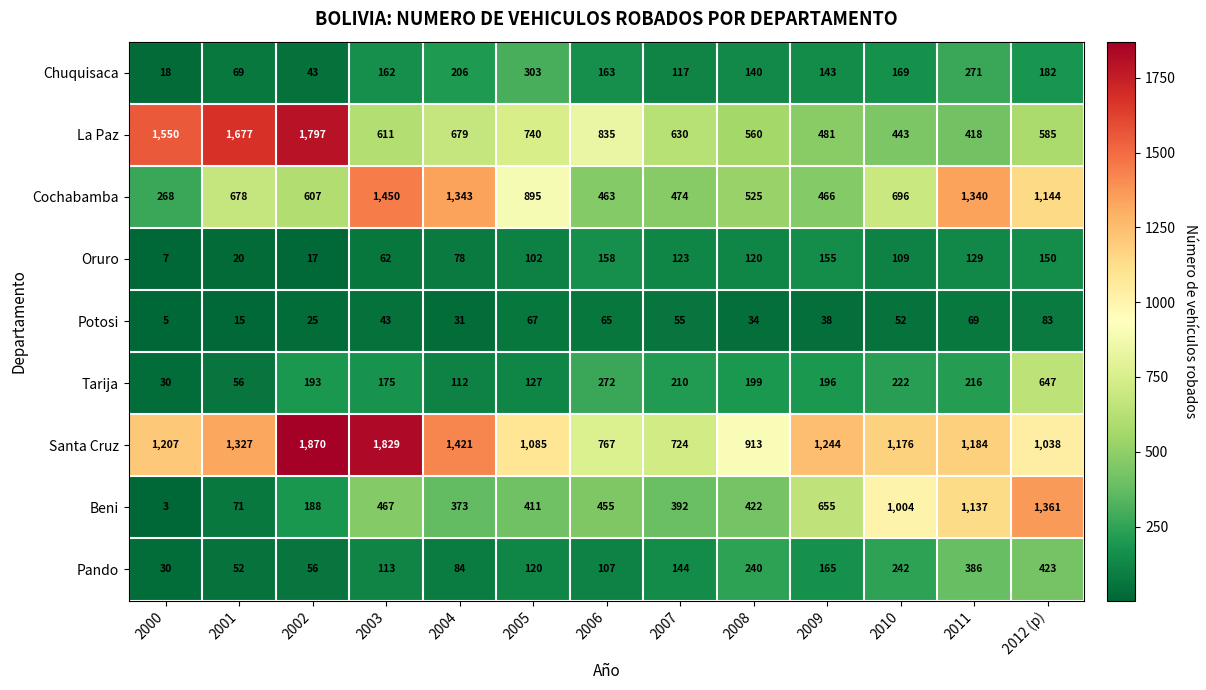

Which series has the largest total across all categories?

Santa Cruz